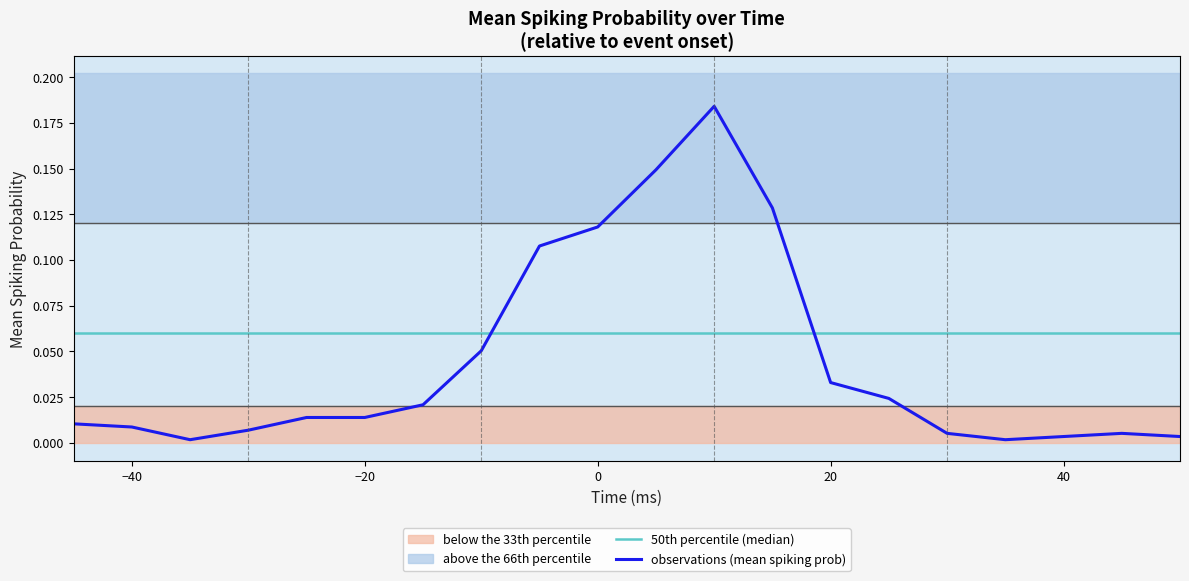

At which label is the value closest to 0?

-35